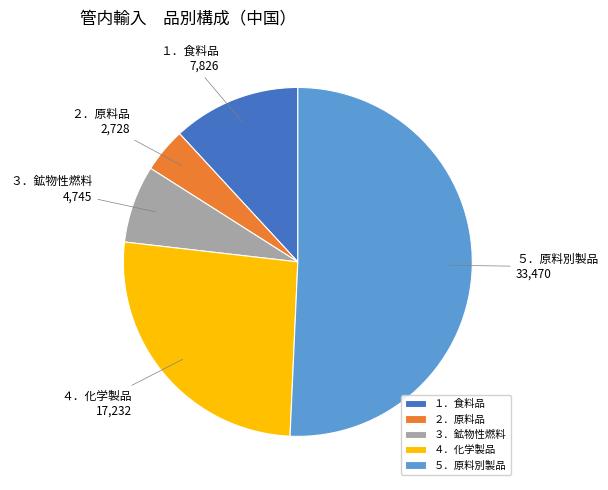

Which slice is the smallest?

２．原料品